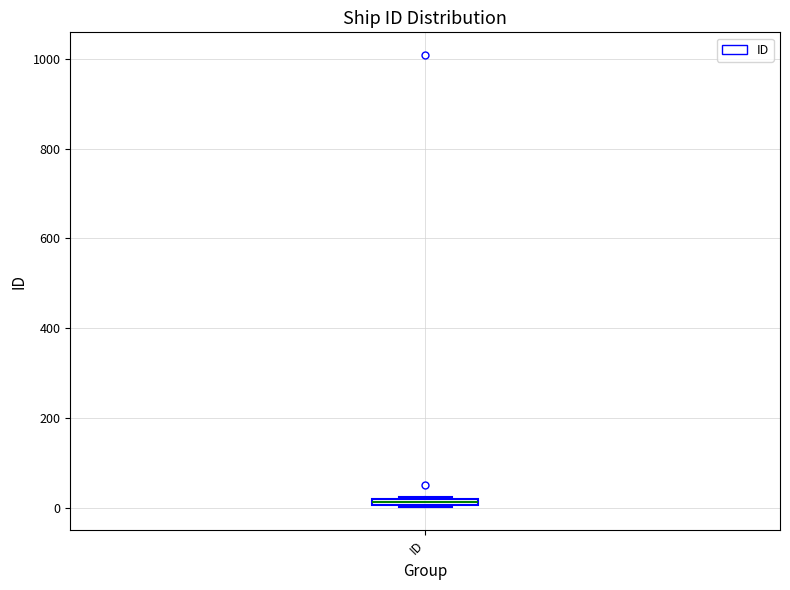

Where is the lower edge of the box for ID on the y-axis? The values are not printed on the chart, so give them approximately, as read against the axis.

0